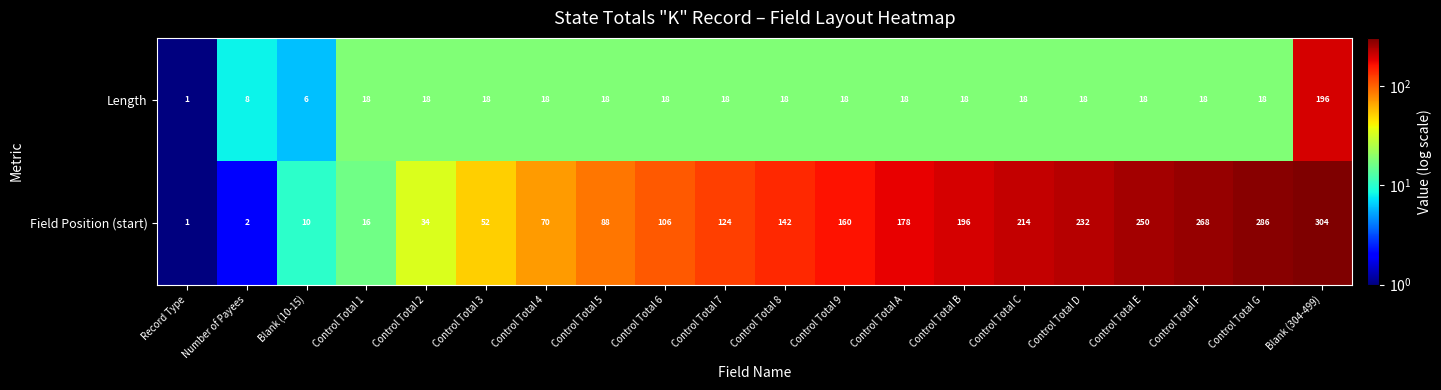

Read the Field Position (start) value at Control Total 9, to the nearest 5.

160